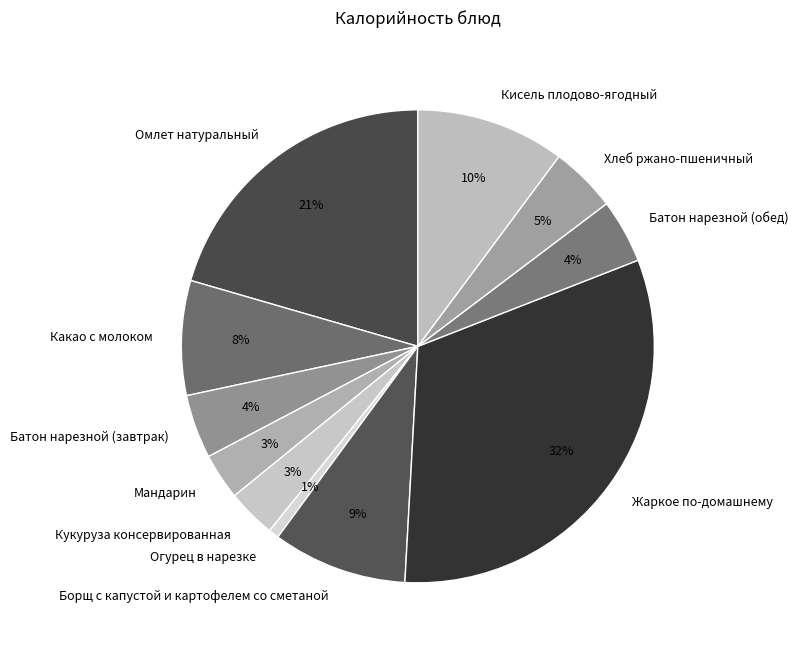

To the nearest percent, what is the combined percentage of Борщ с капустой и картофелем со сметаной and Огурец в нарезке?

10%